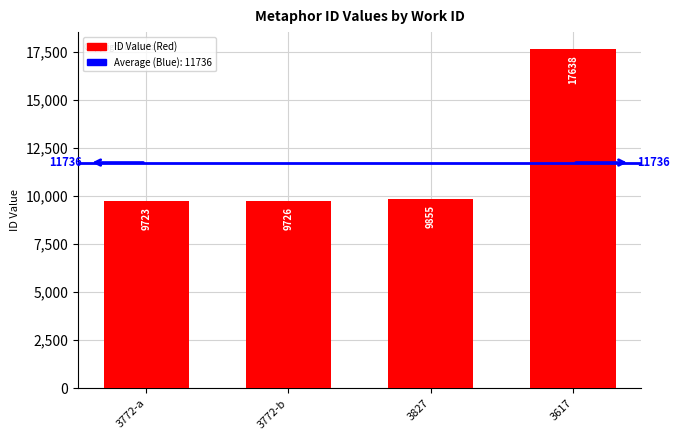

List the labels in order of value, largest first.

3617, 3827, 3772-b, 3772-a